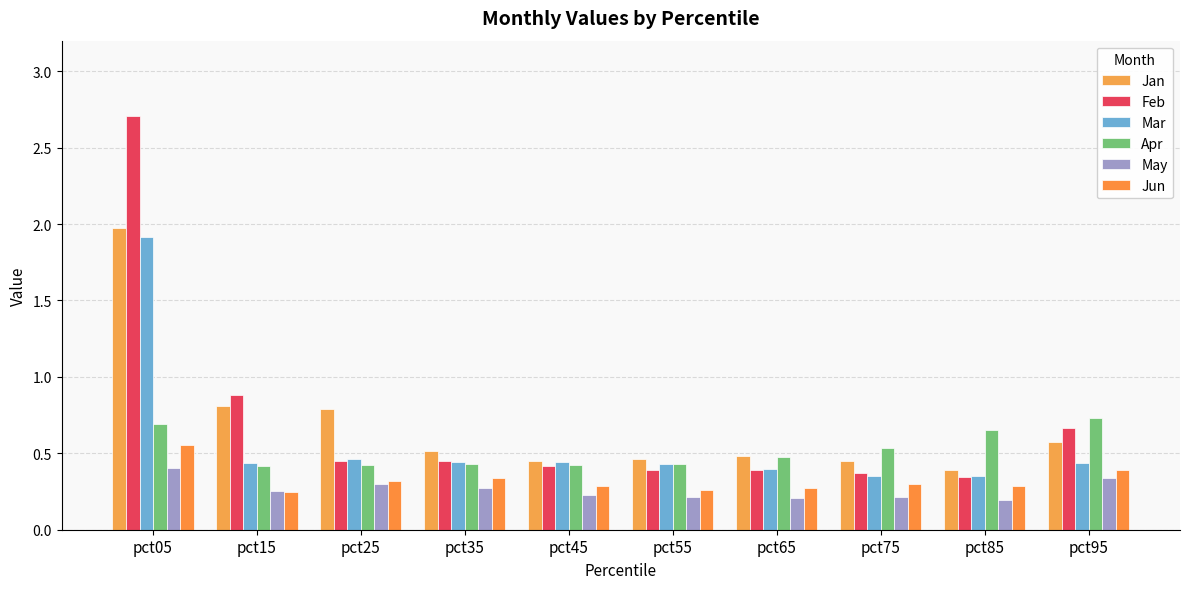

What is the value of the Jan bar at the 2nd from the left?

0.8